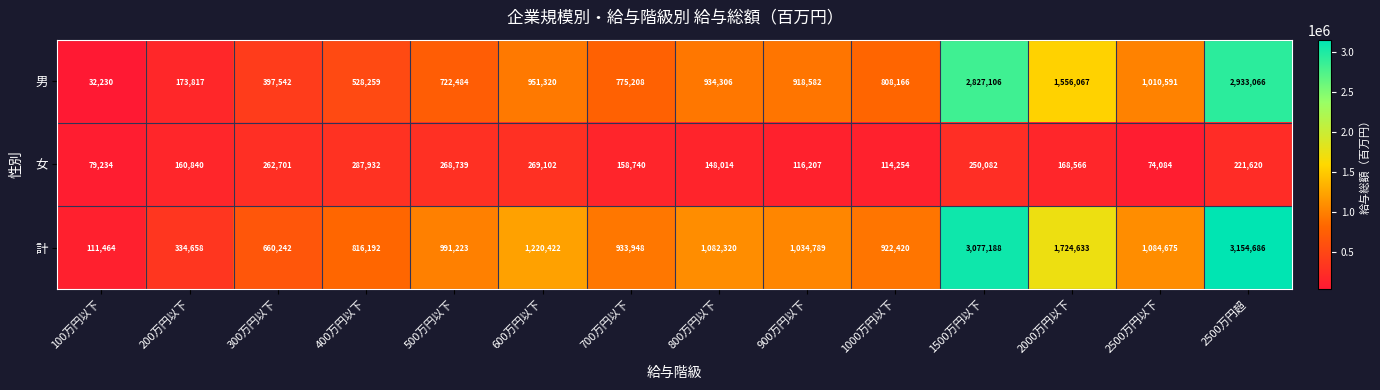

At 2500万円超, list the series in order from smallest to largest.

女, 男, 計